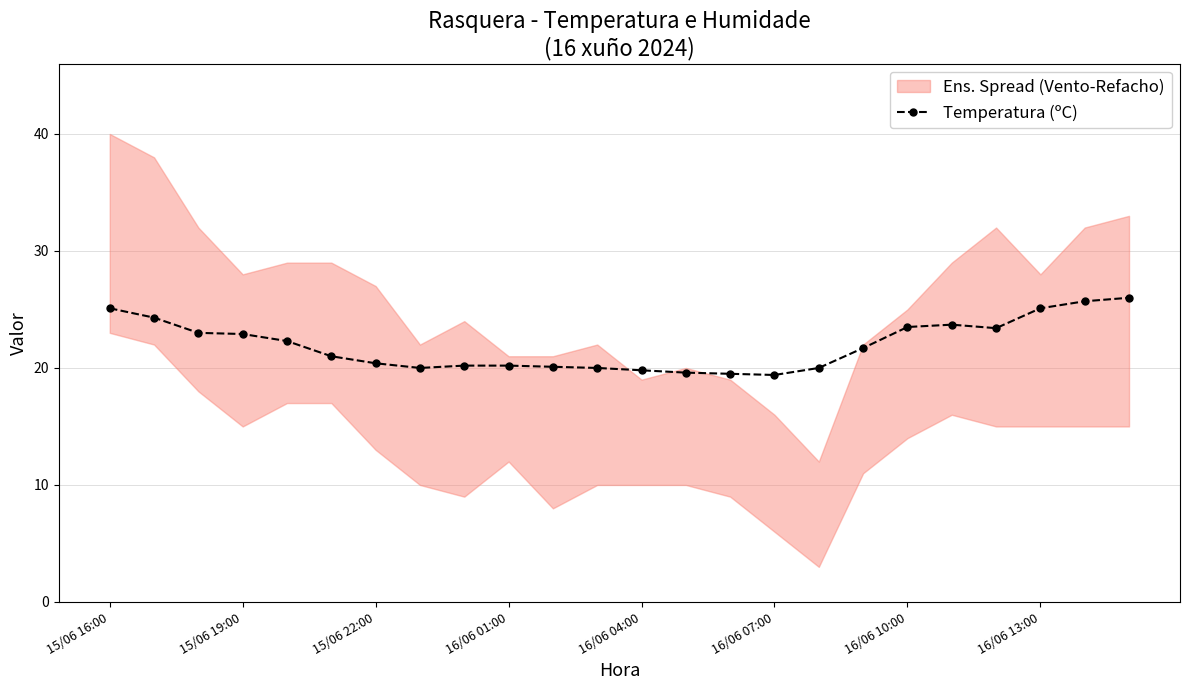

Is it true that the value at 16/06 04:00 is 19.8?

True